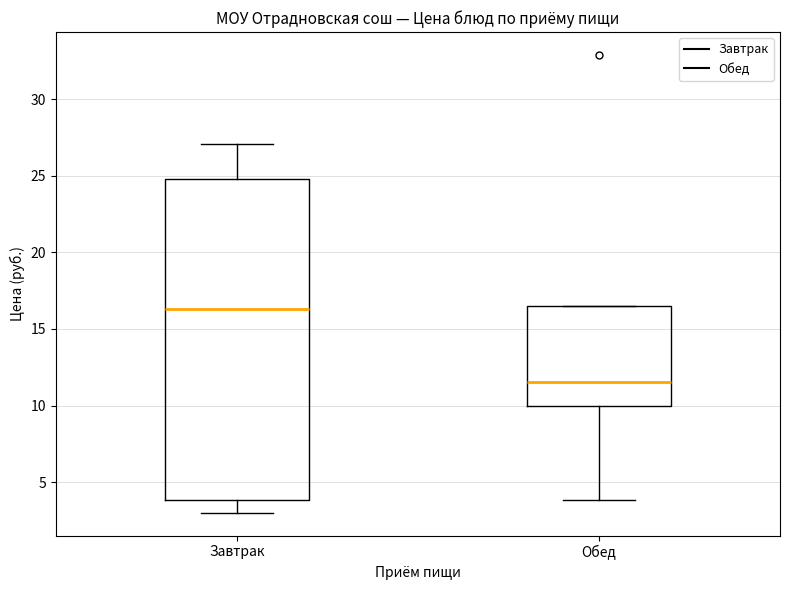

Reading left to right, read every box against the y-axis: the position of its median line, the range the box covers, and the ends of its whiskers. The values are not printed on the chart, so give them approximately, as read against the axis.

Завтрак: median 16.5, box 4.0 to 25.0, whiskers 3.0 to 27.0
Обед: median 11.5, box 10.0 to 16.5, whiskers 4.0 to 16.5